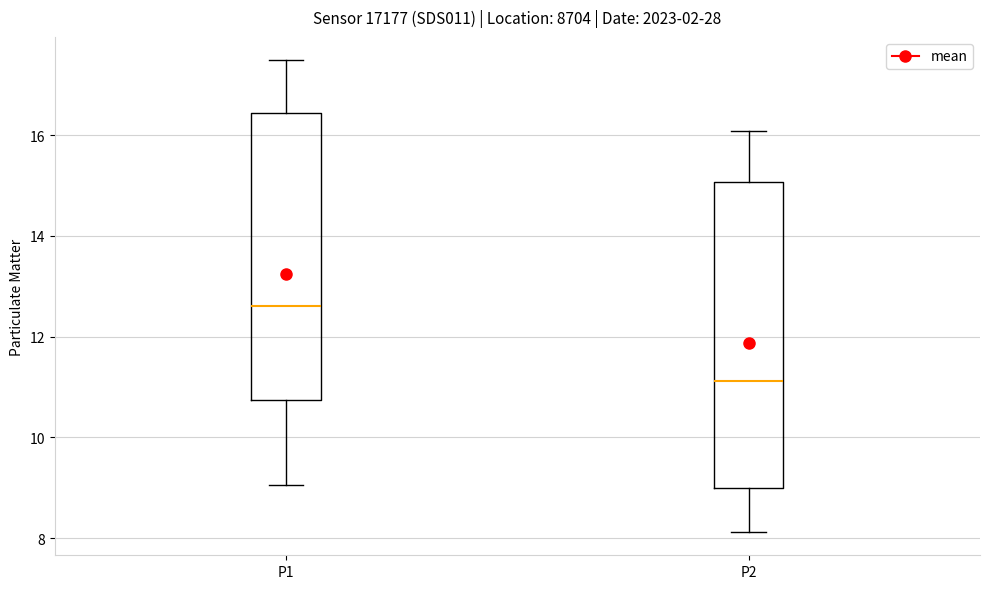

Reading left to right, read every box against the y-axis: the position of its median line, the range the box covers, and the ends of its whiskers. The values are not printed on the chart, so give them approximately, as read against the axis.

P1: median 12.6, box 10.8 to 16.4, whiskers 9.0 to 17.4
P2: median 11.2, box 9.0 to 15.0, whiskers 8.2 to 16.0